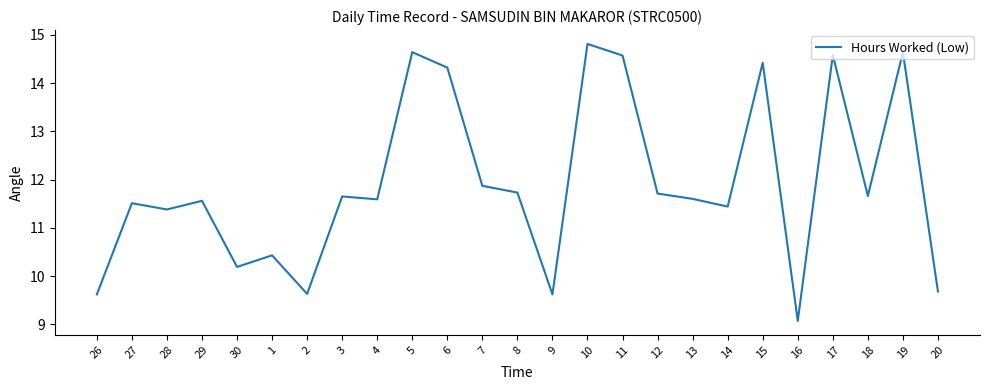

Reading left to right, transcribe all the data shown in this chart.

9.6	11.5	11.4	11.6	10.2	10.4	9.6	11.7	11.6	14.6	14.3	11.9	11.7	9.6	14.8	14.6	11.7	11.6	11.4	14.4	9.1	14.6	11.7	14.6	9.7